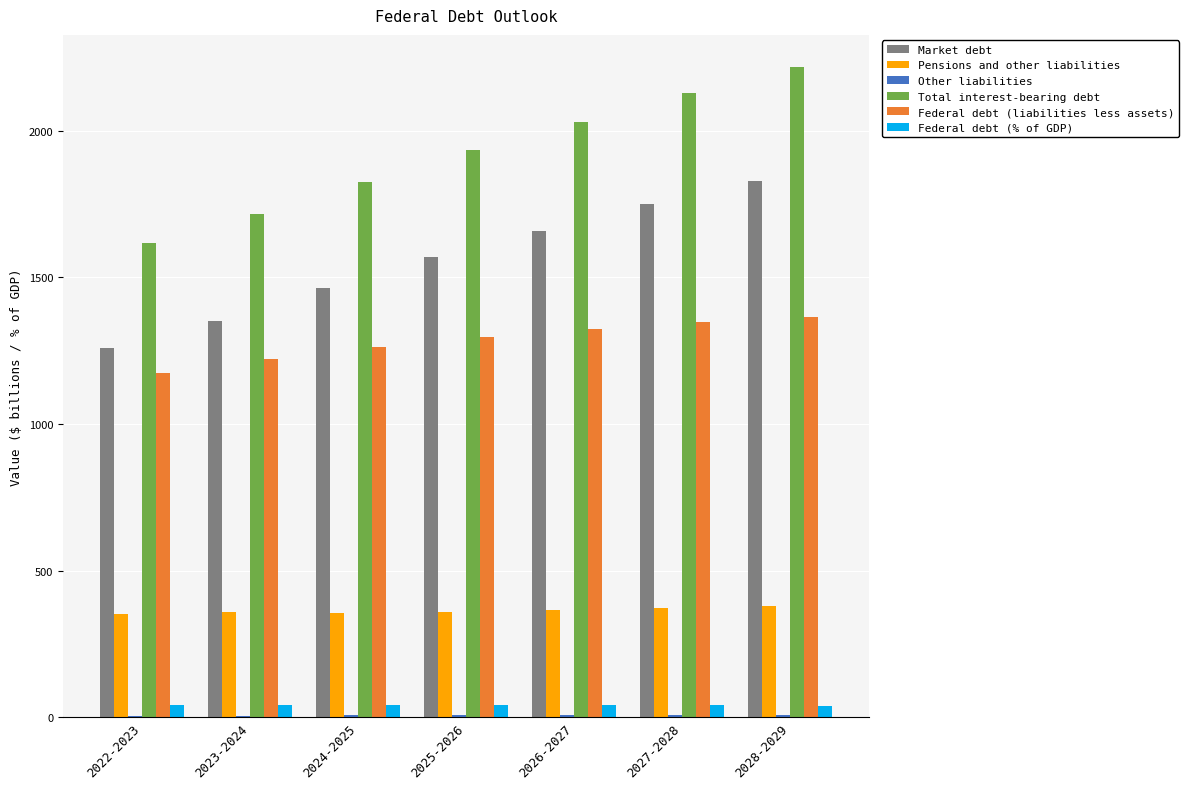

Which category has the highest value in the Total interest-bearing debt series?

2028-2029